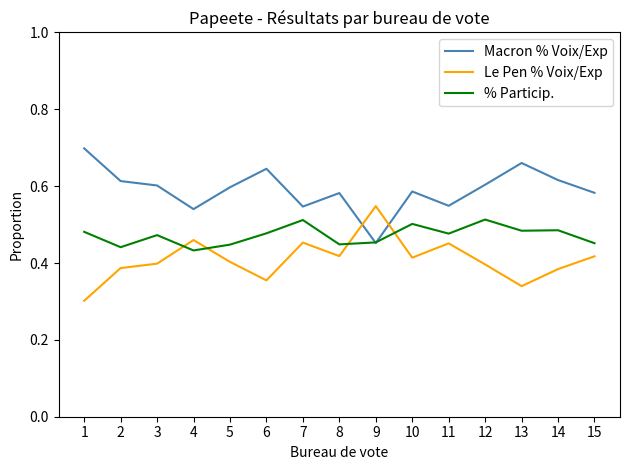

In Le Pen % Voix/Exp, how many points are lower than both neighbors (excluding endpoints)?

4